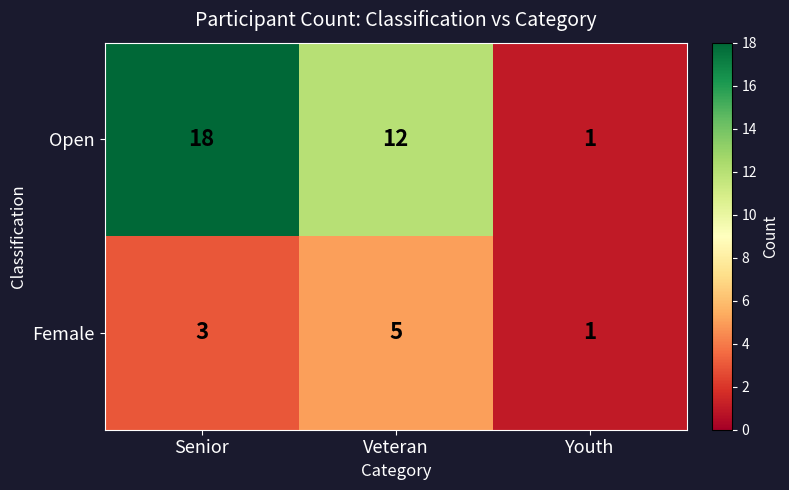

Between Senior and Youth, which series saw the biggest shift?

Open